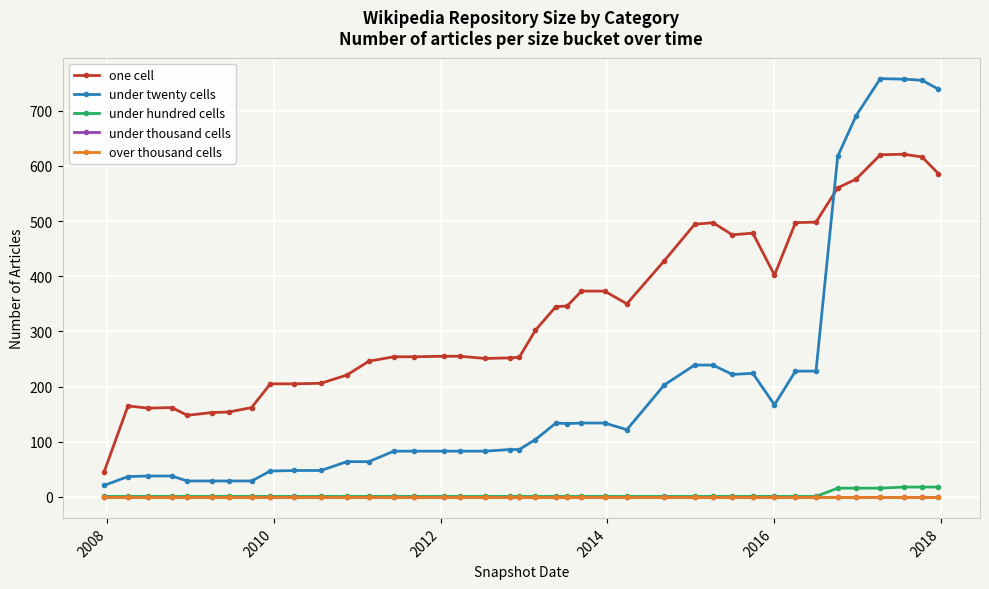

True or false: under thousand cells and under hundred cells intersect in this chart.

False